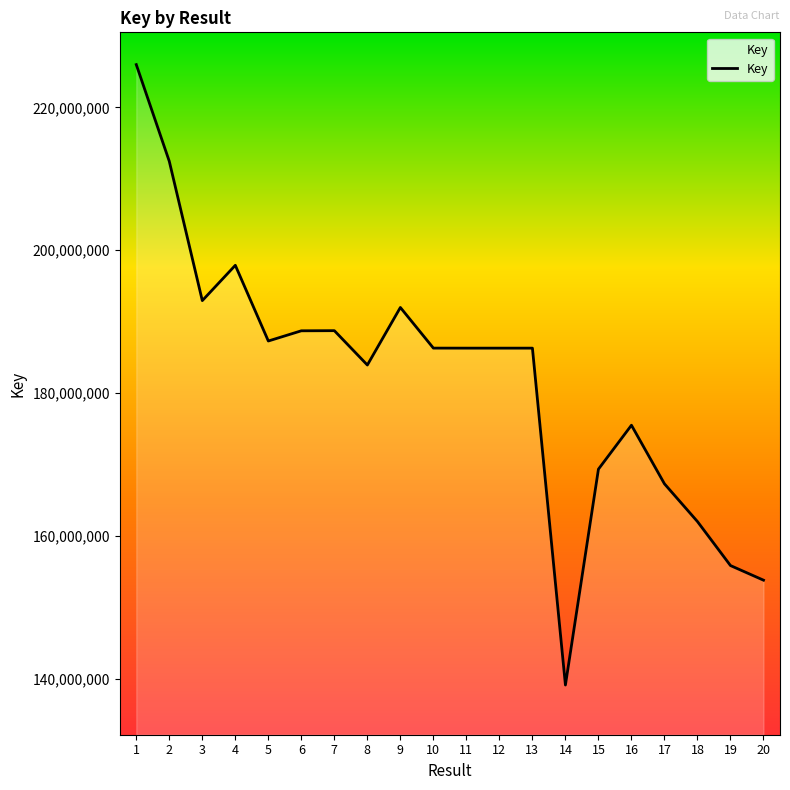

What is the difference between the second highest and second lowest values?

58635233